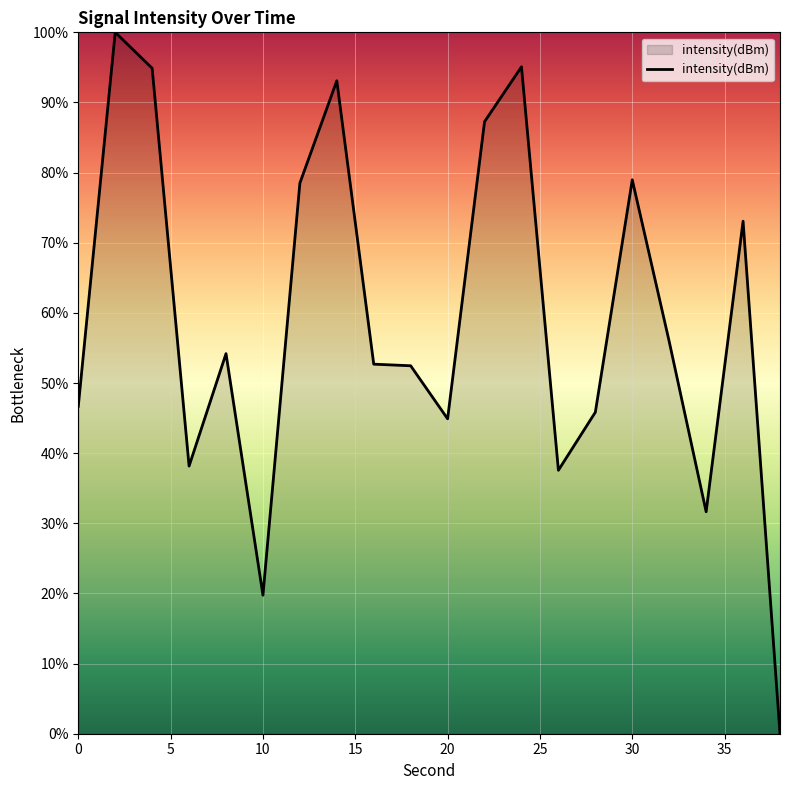

Does the chart display data point markers on the line(s)?

No